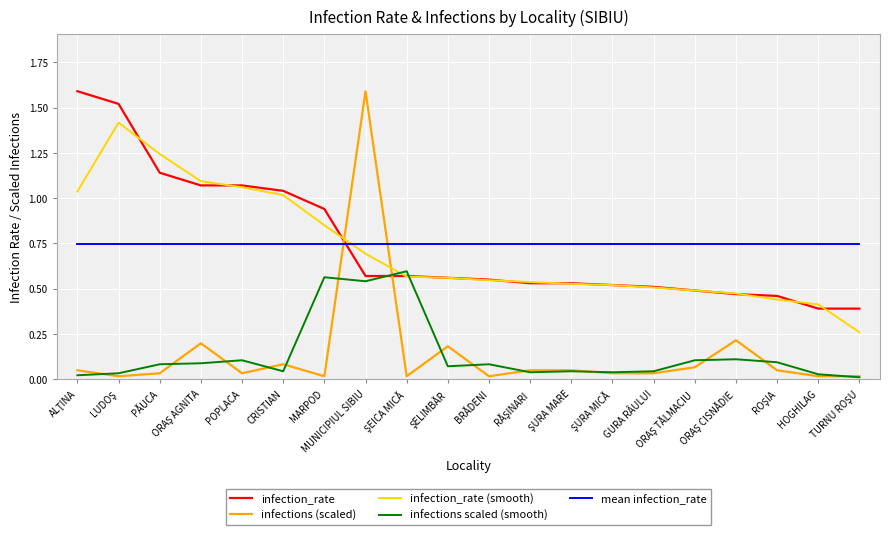

True or false: infection_rate (smooth) has a value of 0.5 at BRĂDENI.

True